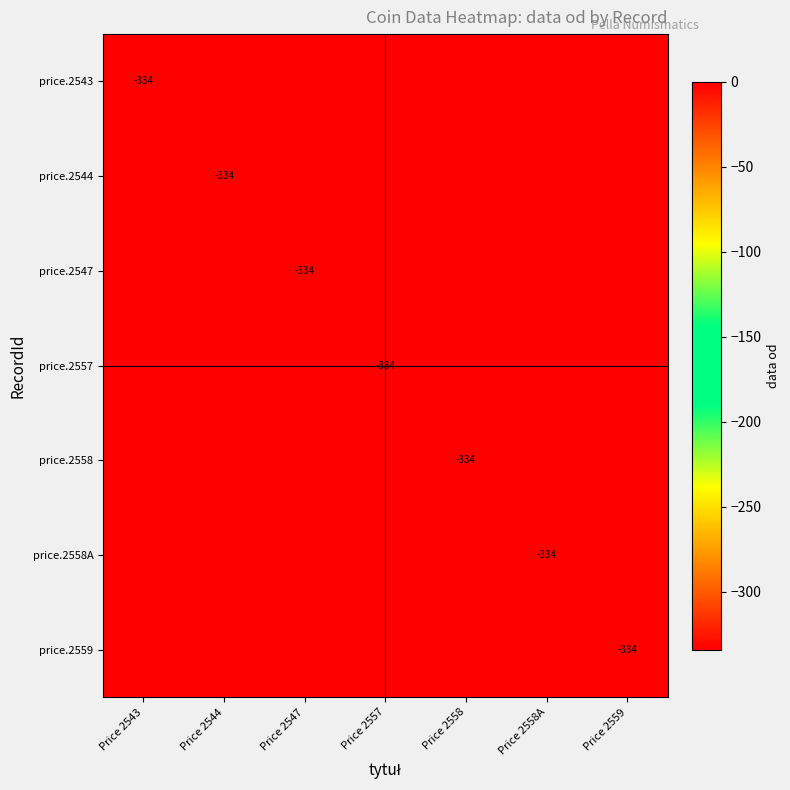

True or false: price.2559 has a value of -334 at Price 2559.

True